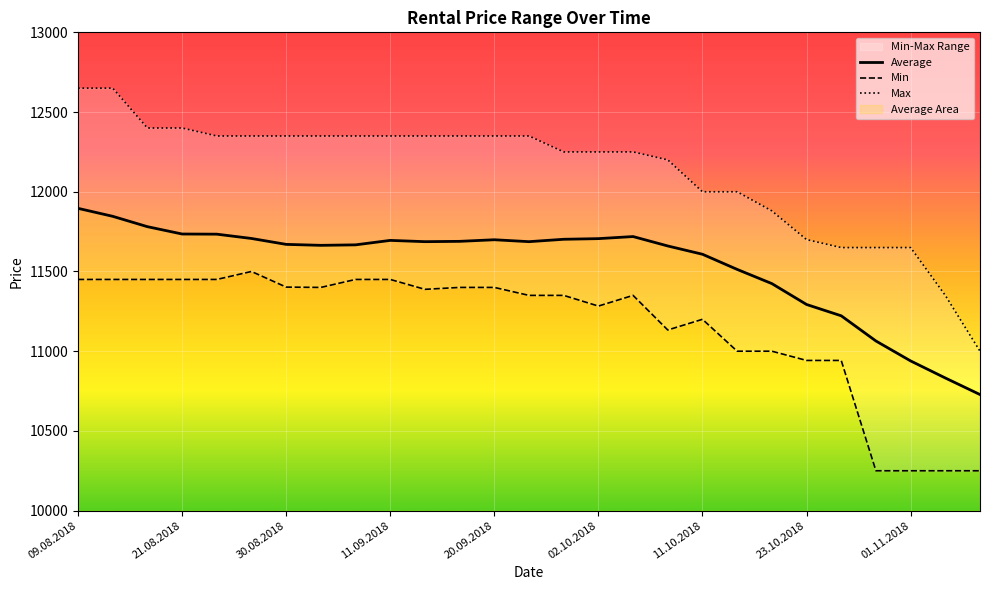

The Average series shows 7883 at 09.08.2018. True or false?

False